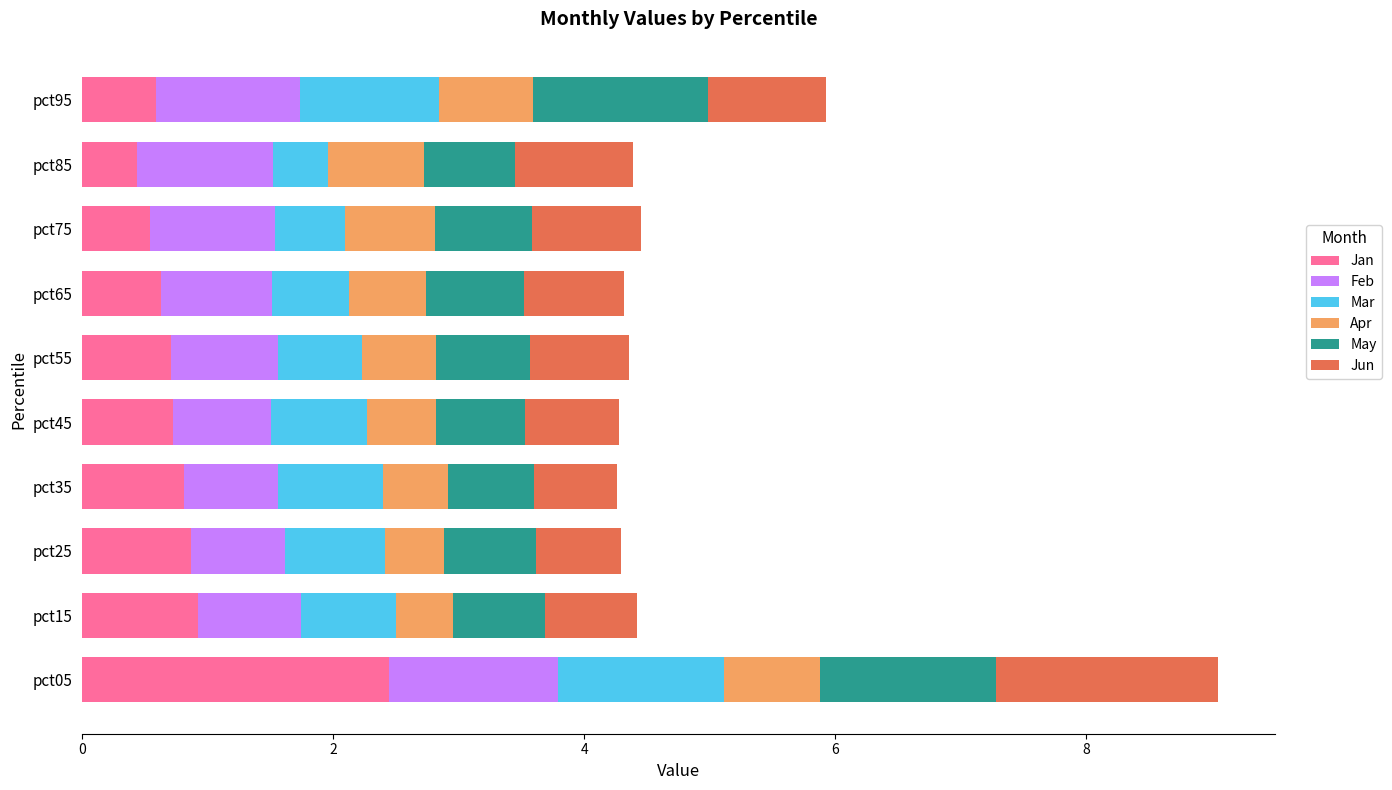

What is the difference between the maximum and minimum values in the Jan series?

2.0